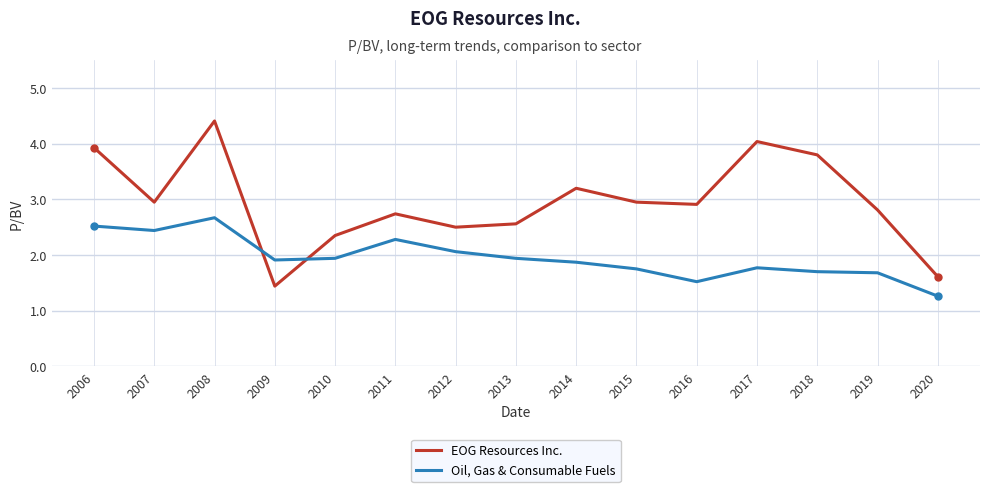

What value does the Oil, Gas & Consumable Fuels series have at 2009?

1.9